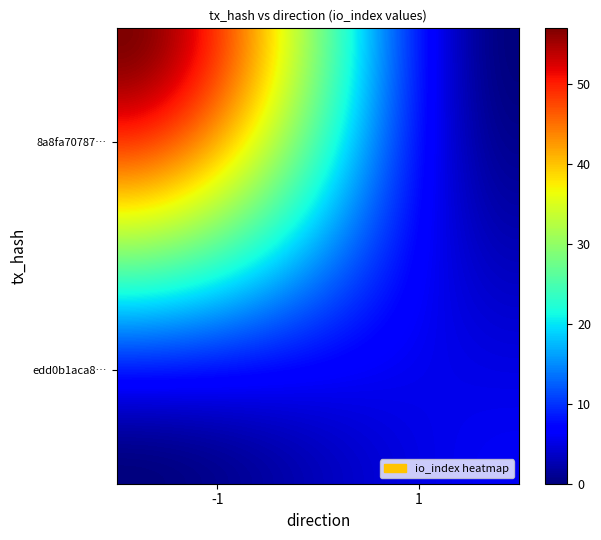

Which series has the largest total across all categories?

8a8fa7078738660a44cd7b2c6a33c6e589a931e